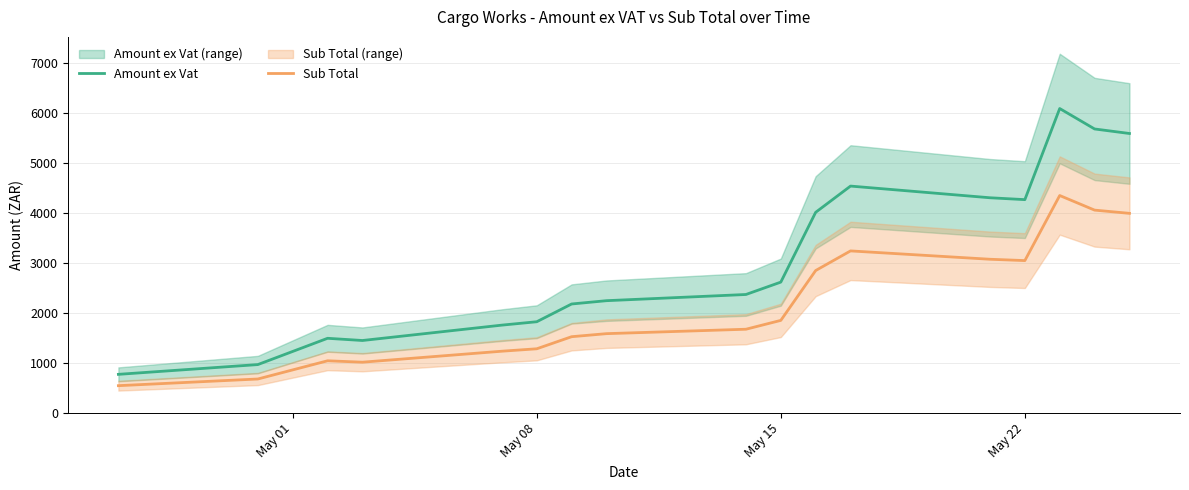

What are all the series names shown in the legend?

Amount ex Vat, Sub Total